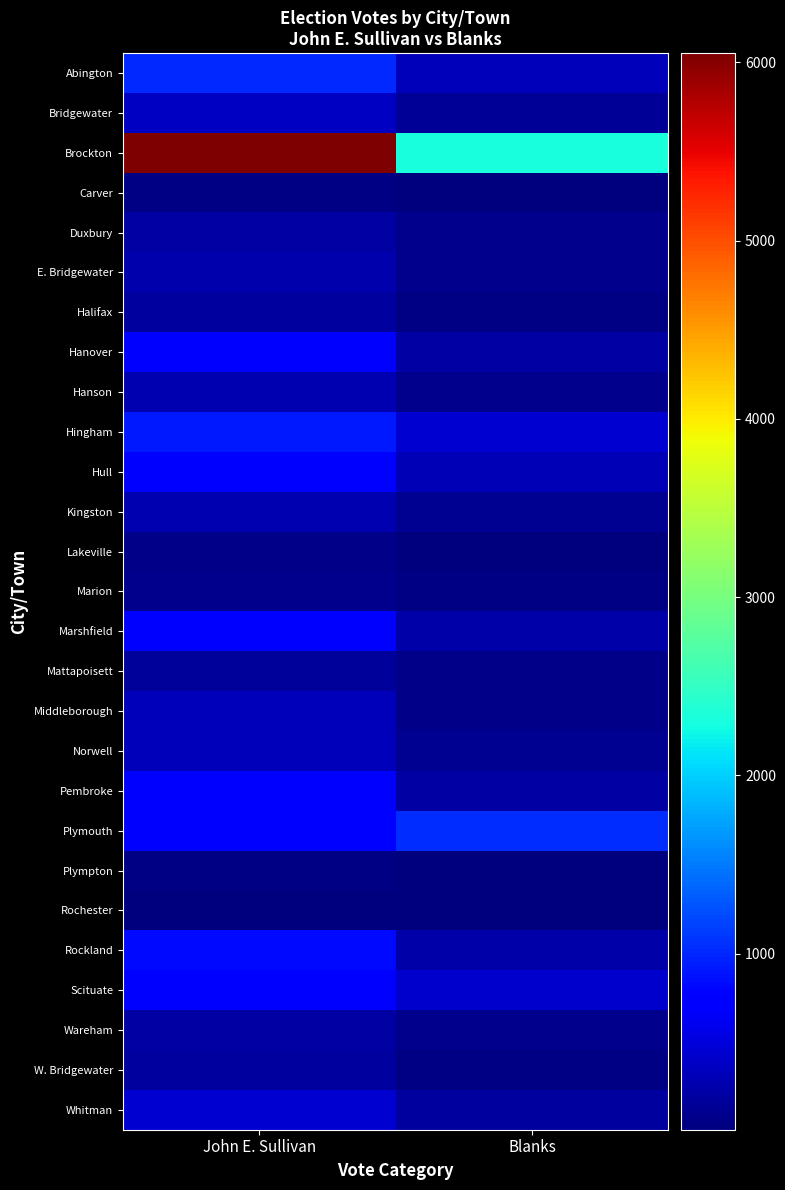

How many series are shown in this chart?

27